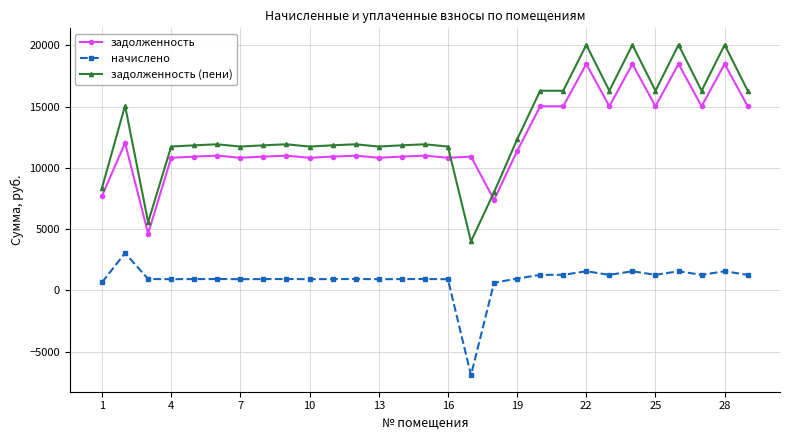

True or false: задолженность (пени) and начислено cross at least once.

False